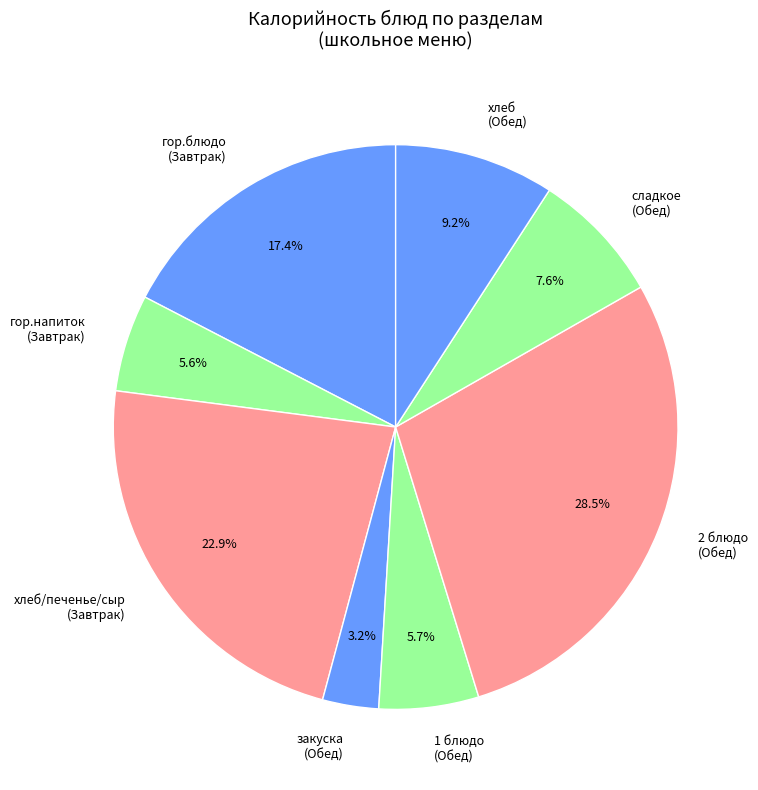

Which slice is the largest?

2 блюдо (Обед)